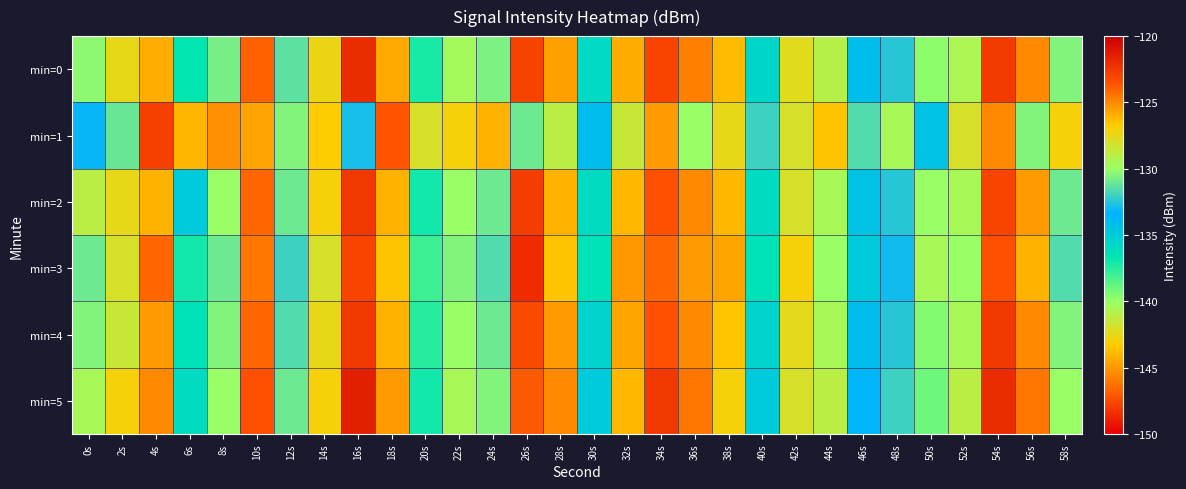

At which category is the sum across all series the highest?

54s